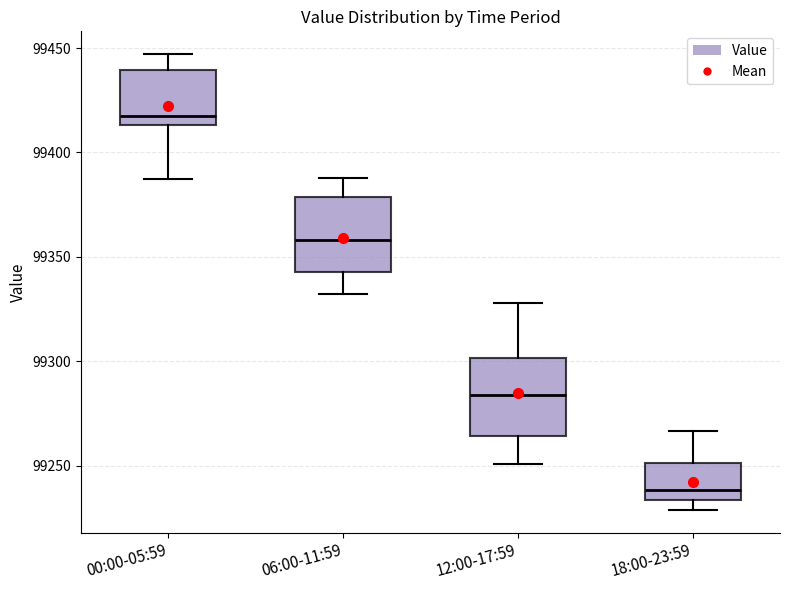

Reading left to right, transcribe this box plot: for each box, give where its median line is, the range the box spans, and where its two whiskers end, as read against the y-axis. The values are not printed on the chart, so give them approximately, as read against the axis.

00:00-05:59: median 99415 (just above the box's lower edge), box 99415 to 99440, whiskers 99390 to 99445
06:00-11:59: median 99360, box 99340 to 99380, whiskers 99330 to 99390
12:00-17:59: median 99285, box 99265 to 99300, whiskers 99250 to 99330
18:00-23:59: median 99240, box 99235 to 99250, whiskers 99230 to 99265